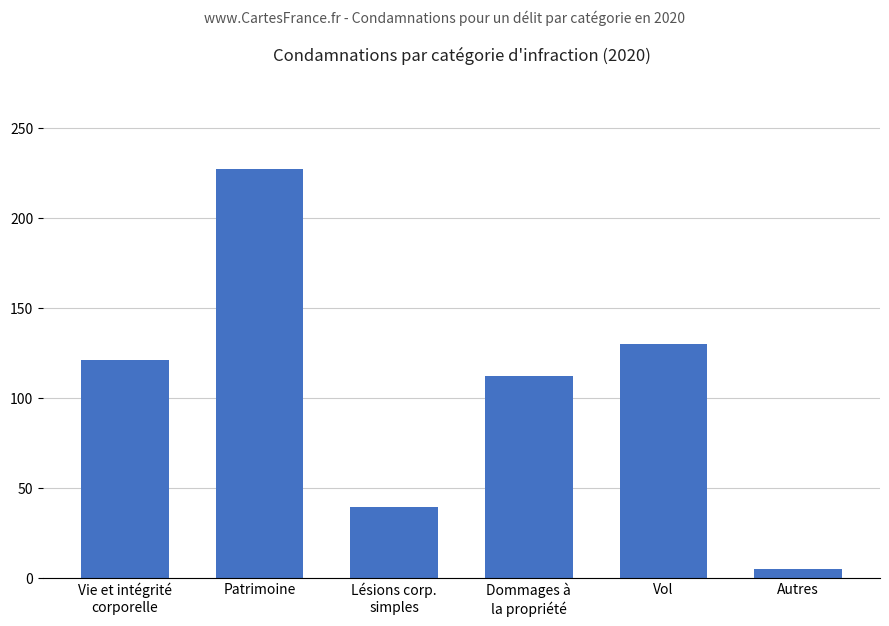

What is the label of the 4th bar from the right?

Lésions corp.
simples